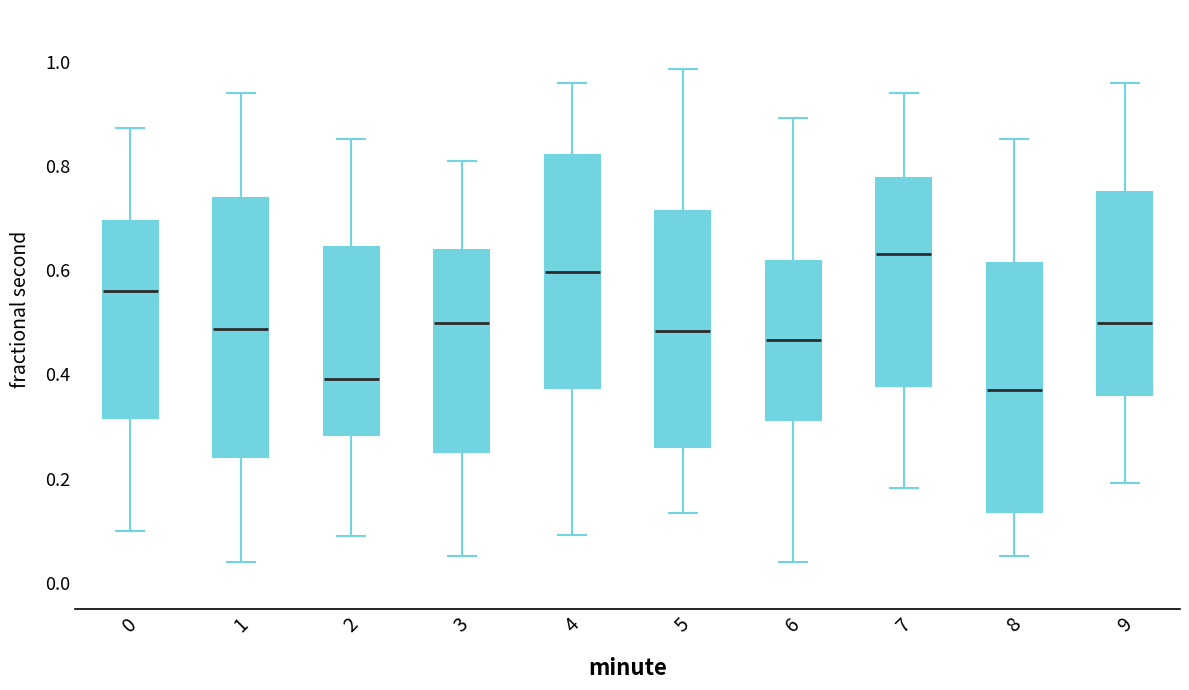

Where is the upper edge of the box at x = 6 on the y-axis? The values are not printed on the chart, so give them approximately, as read against the axis.

0.62